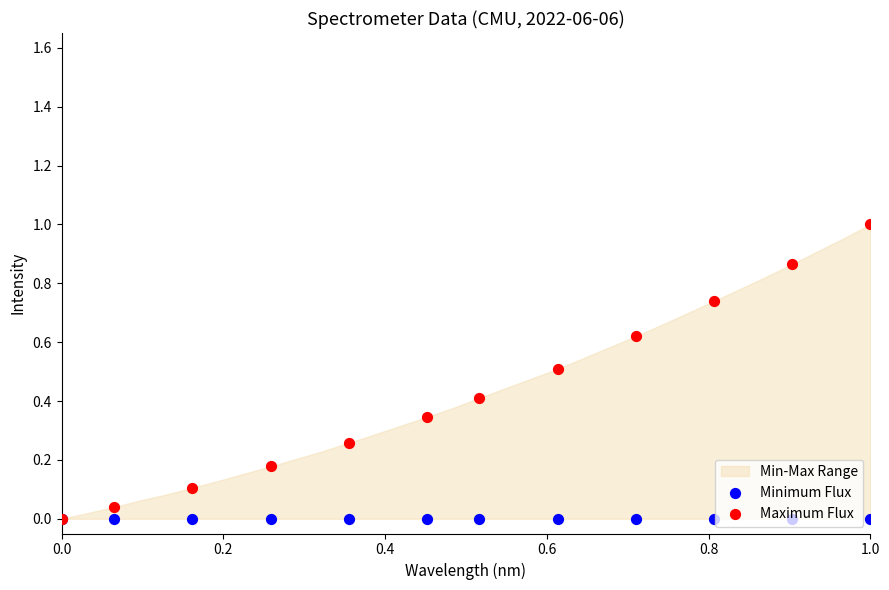

Which series has the largest total across all categories?

Maximum Flux